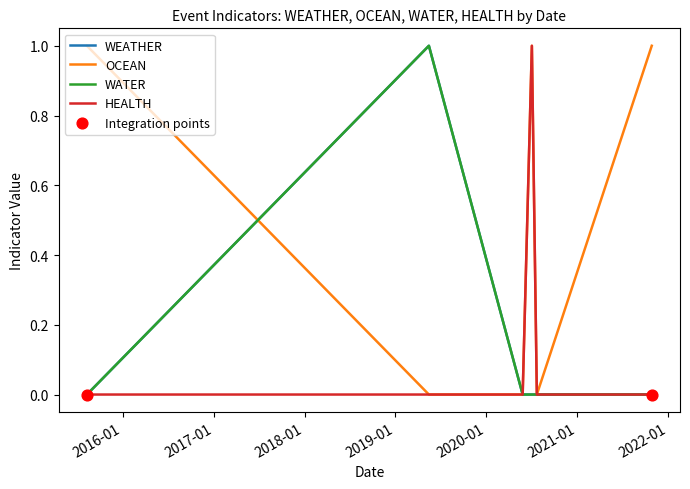

Is this an area chart (filled region under the line)?

No